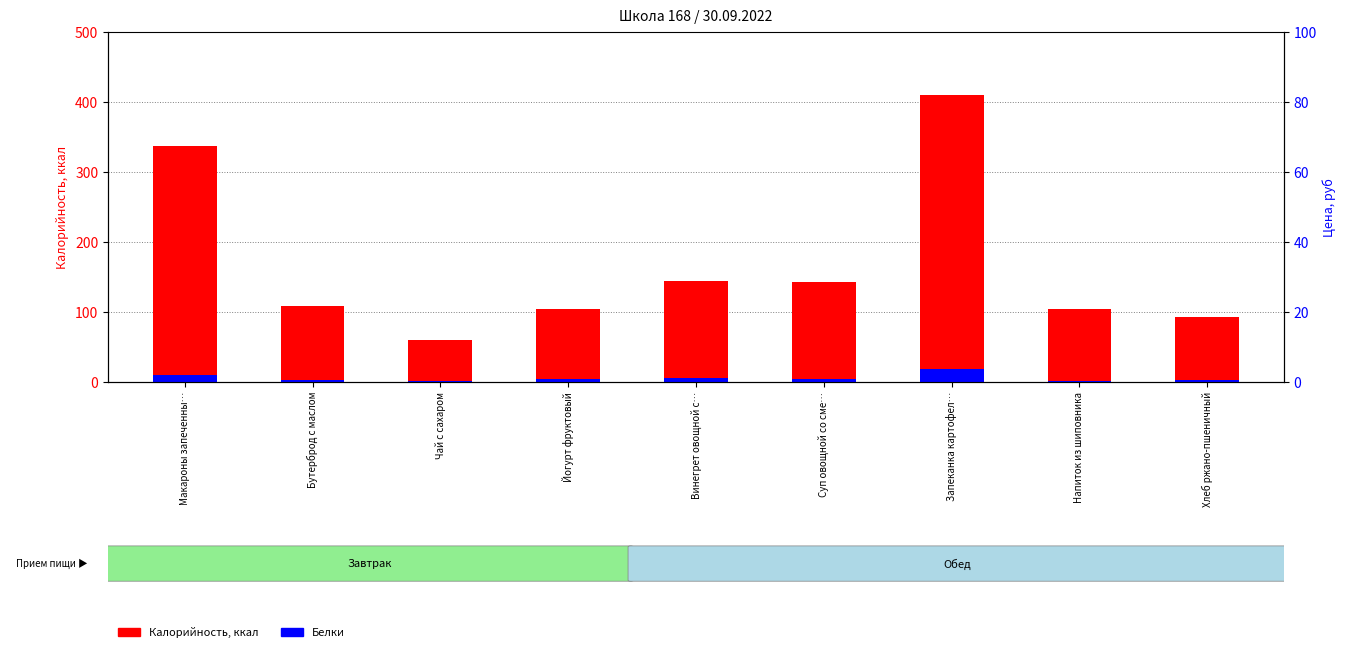

True or false: Калорийность, ккал has a value of 718.6 at Запеканка картофел….

False